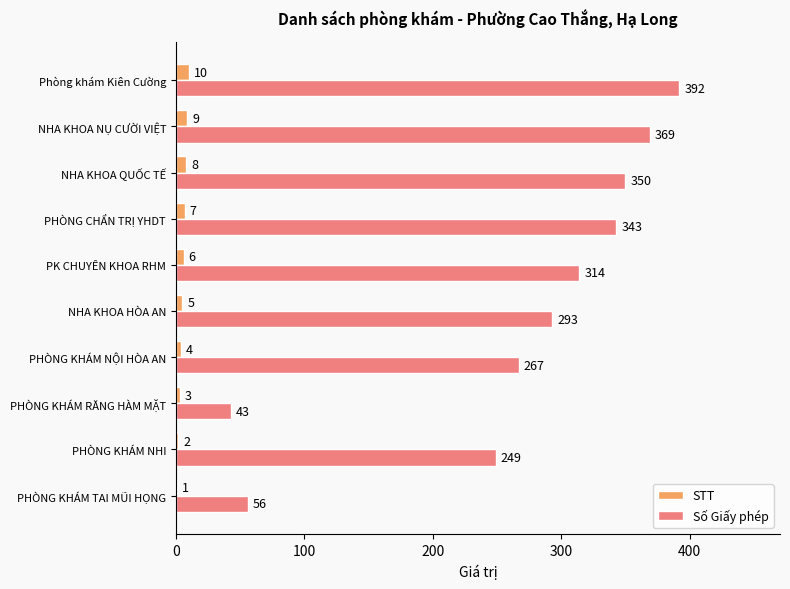

At which label is Số Giấy phép closest to 217?

PHÒNG KHÁM NHI